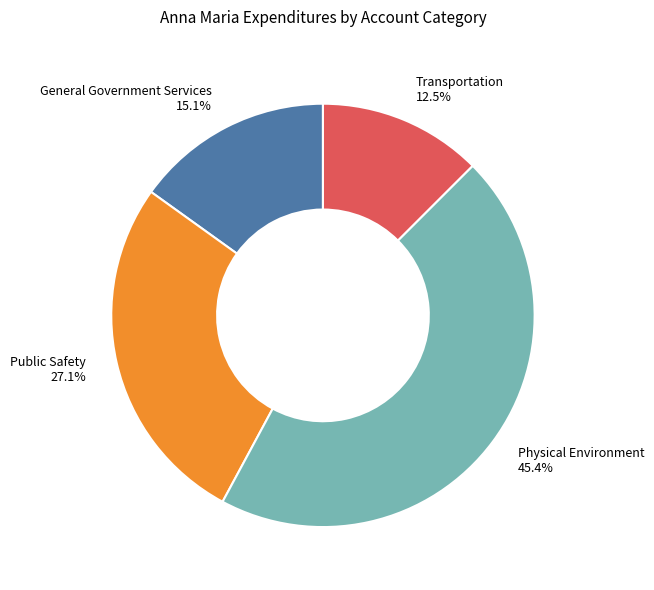

To the nearest percent, what portion does General Government Services represent?

15%